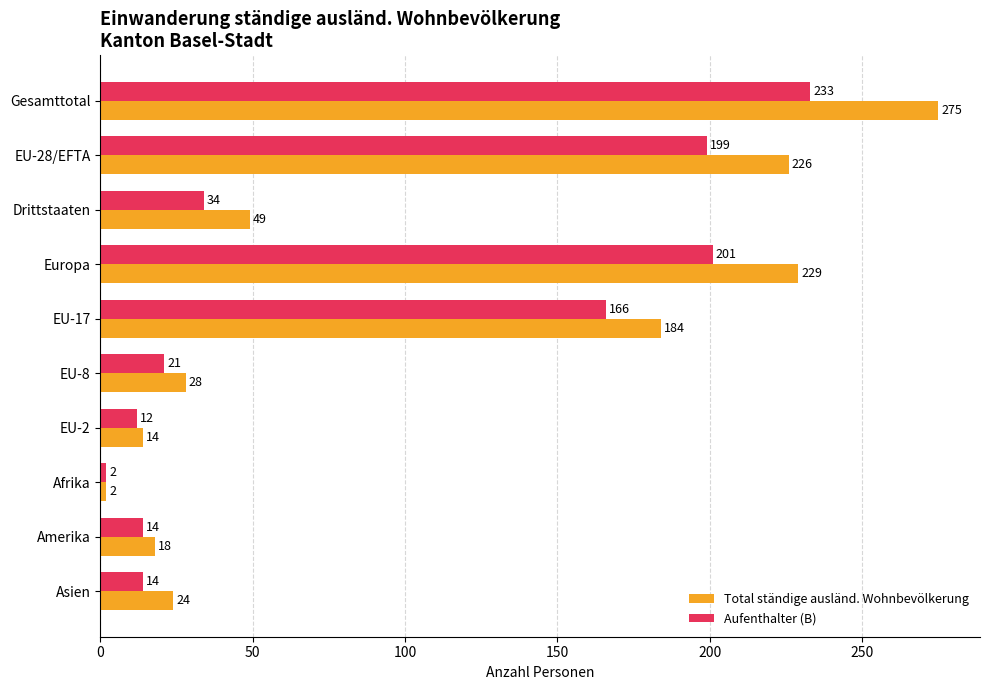

What are all the series names shown in the legend?

Total ständige ausländ. Wohnbevölkerung, Aufenthalter (B)